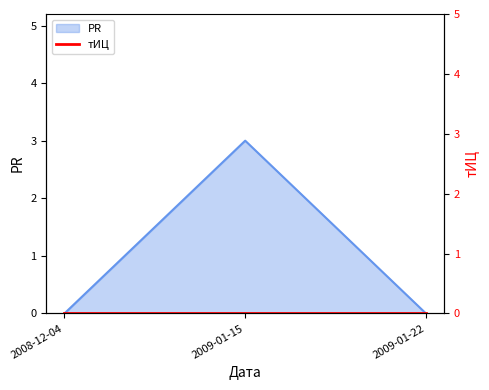

What is the average value?

1